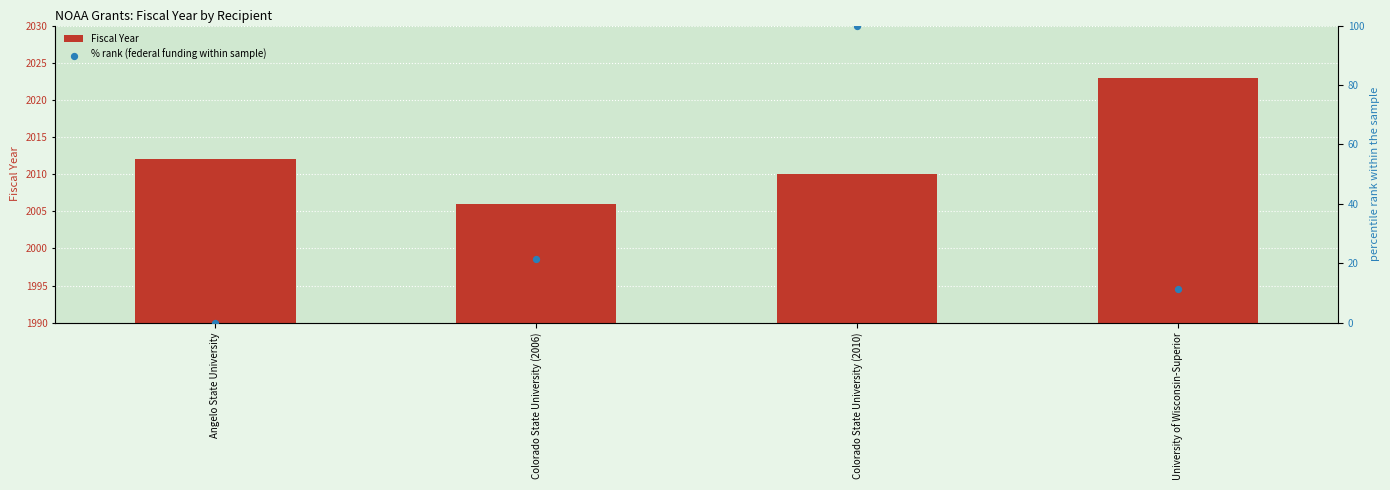

Which series has the widest spread of Y values?

% rank (federal funding within sample)